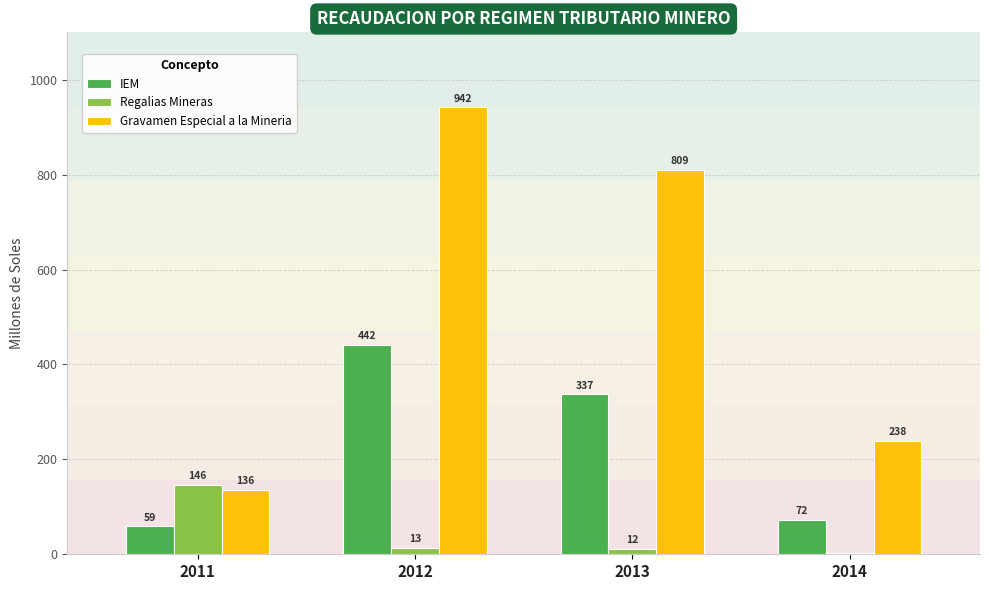

How many bars are there in total?

12